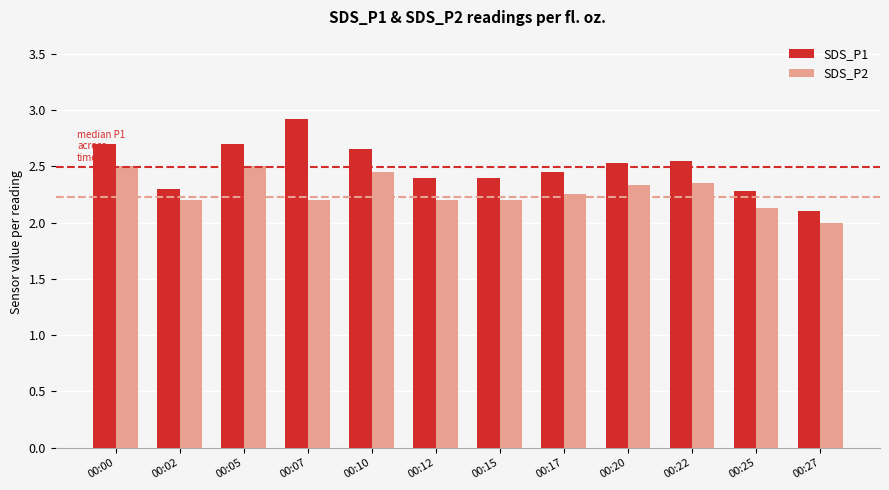

What is the sum of all SDS_P1 values?

30.0